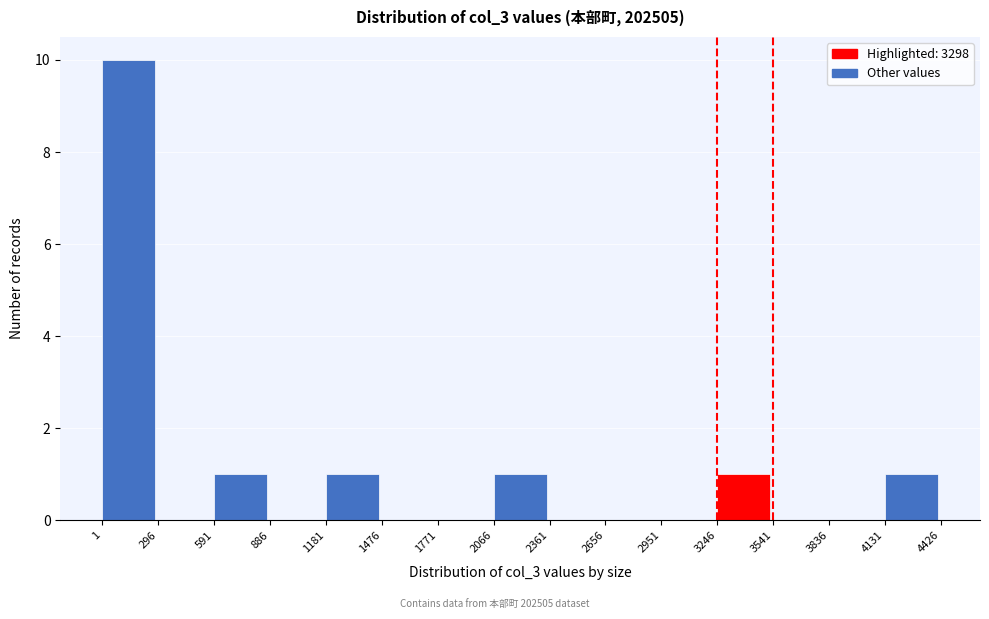

Reading left to right, transcribe this chart: for each bar, give the range it covers on the x-axis and its height. The values are not printed on the chart, so give them approximately, as read against the axis.

1 to 296: 10
296 to 591: 0
591 to 886: 1
886 to 1181: 0
1181 to 1476: 1
1476 to 1771: 0
1771 to 2066: 0
2066 to 2361: 1
2361 to 2656: 0
2656 to 2951: 0
2951 to 3246: 0
3246 to 3541: 1
3541 to 3836: 0
3836 to 4131: 0
4131 to 4426: 1